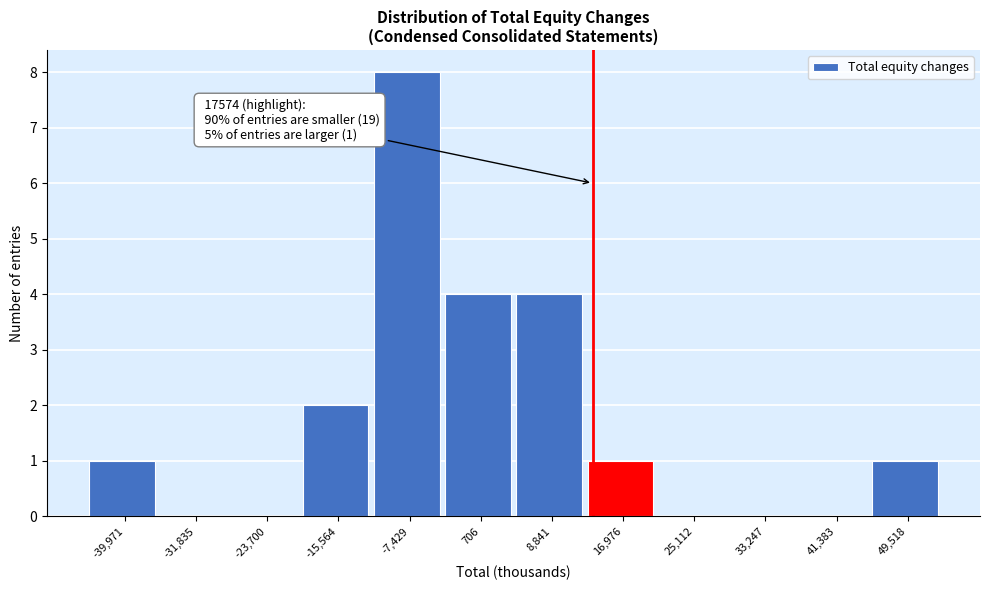

Reading right to left, list all the values displayed in this chart.

49,518=1	41,383=0	33,247=0	25,112=0	16,976=1	8,841=4	706=4	-7,429=8	-15,564=2	-23,700=0	-31,835=0	-39,971=1